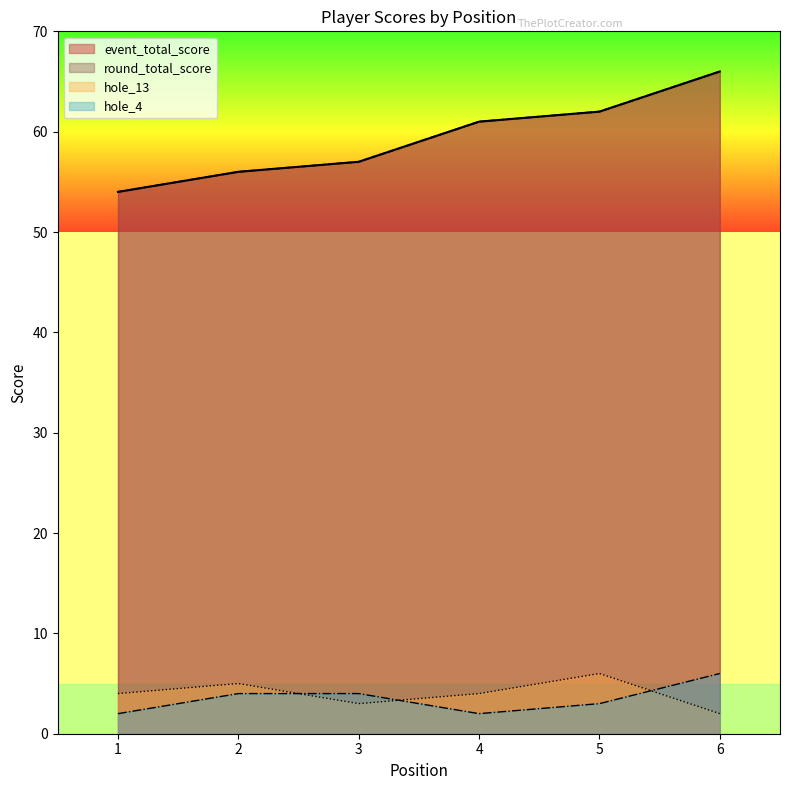

What is the spread (max minus min) of values at 2?

52